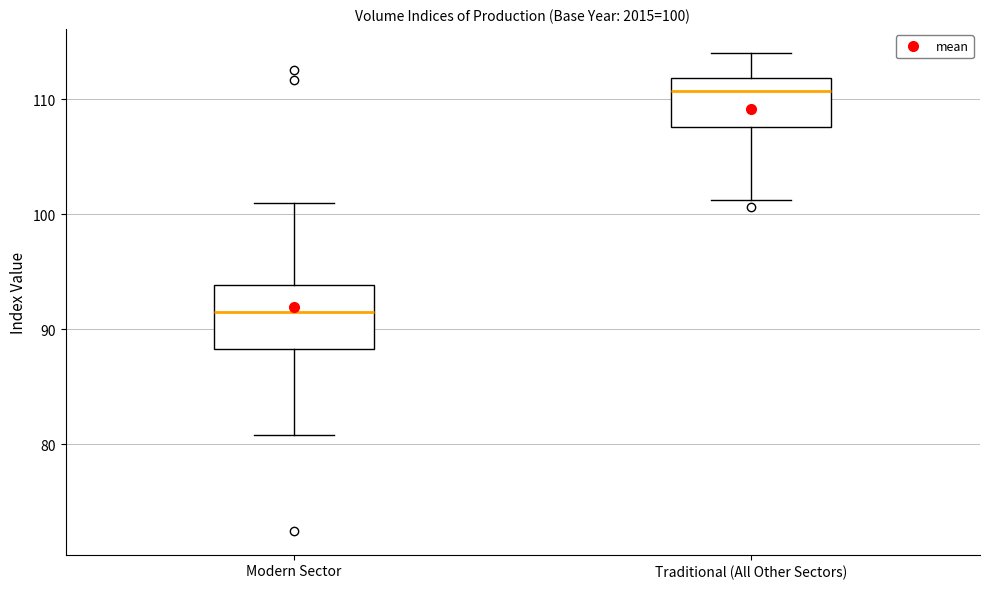

Which box has the lowest median line?

Modern Sector